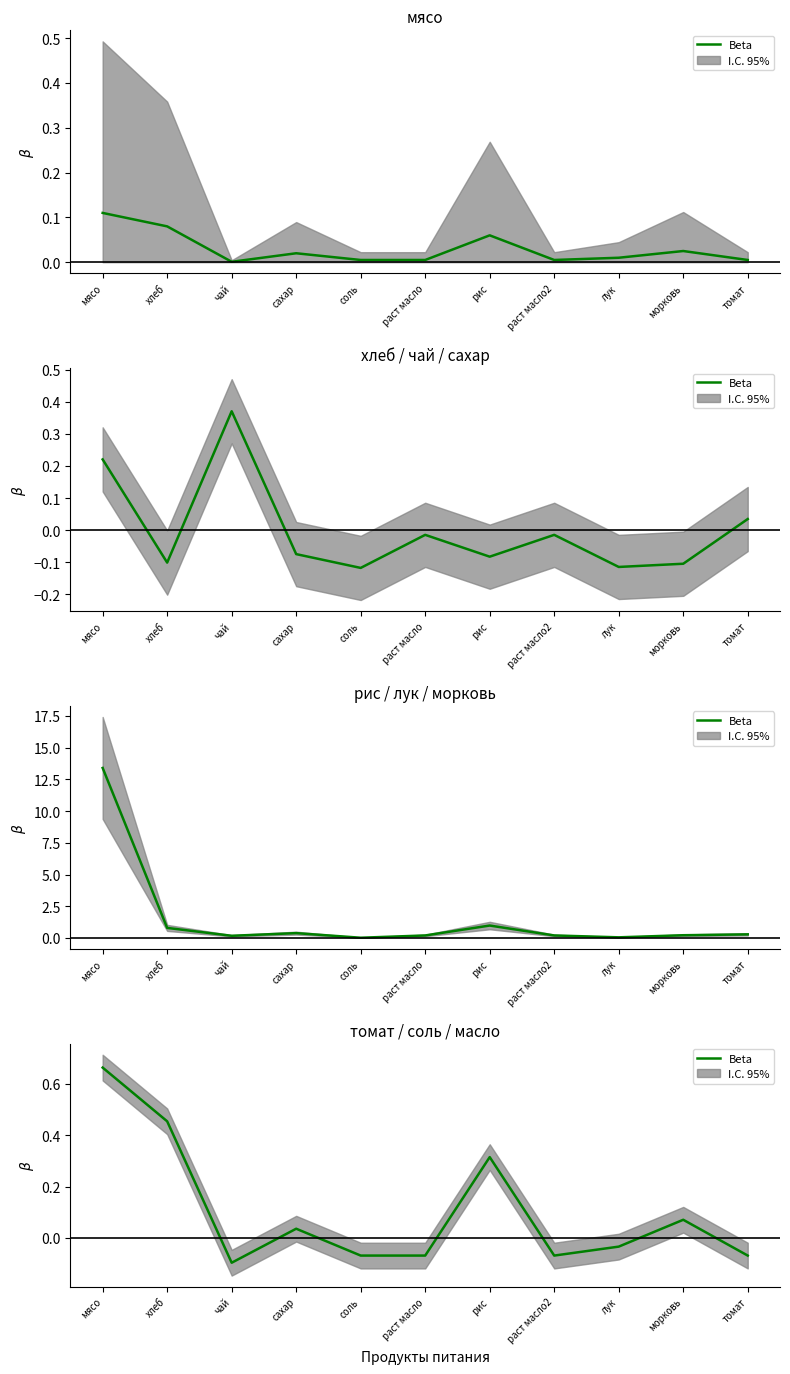

Reading right to left, list all the values displayed in this chart.

томат=-0.1	морковь=0.1	лук=-0.0	раст масло2=-0.1	рис=0.3	раст масло=-0.1	соль=-0.1	сахар=0.0	чай=-0.1	хлеб=0.5	мясо=0.7